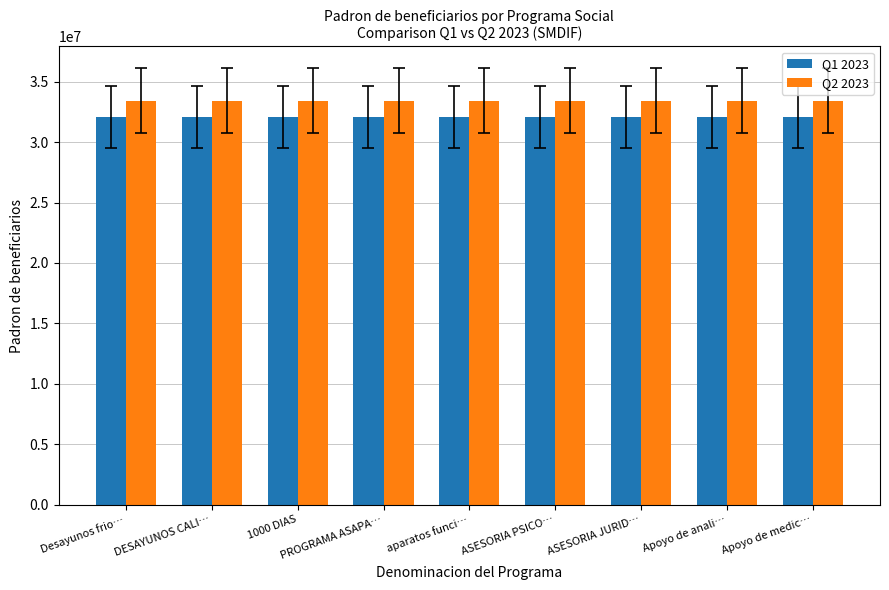

List the series in order of their peak value, lowest first.

Q1 2023, Q2 2023